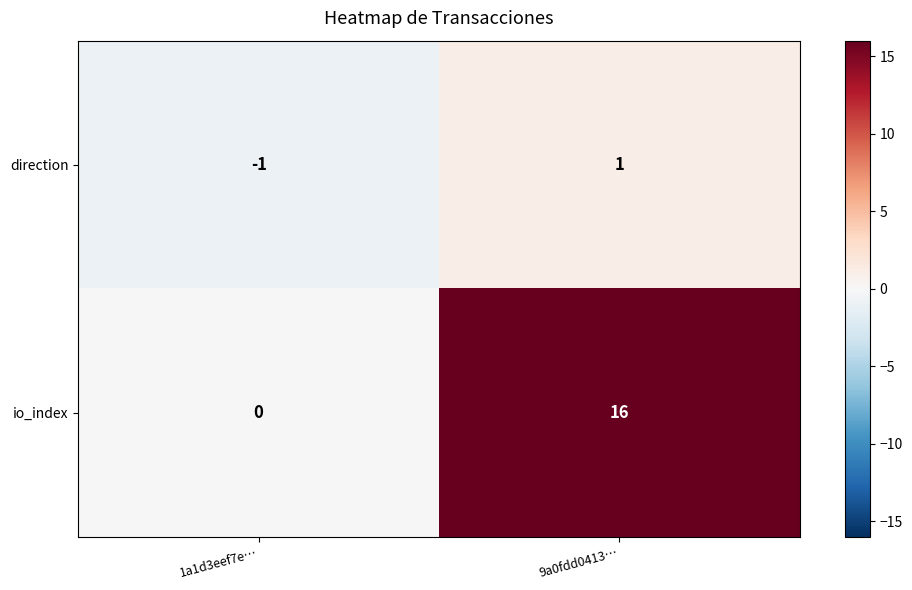

Reading left to right, what are all the values shown in this chart?

direction: 1a1d3eef7e…=-1	9a0fdd0413…=1
io_index: 1a1d3eef7e…=0	9a0fdd0413…=16